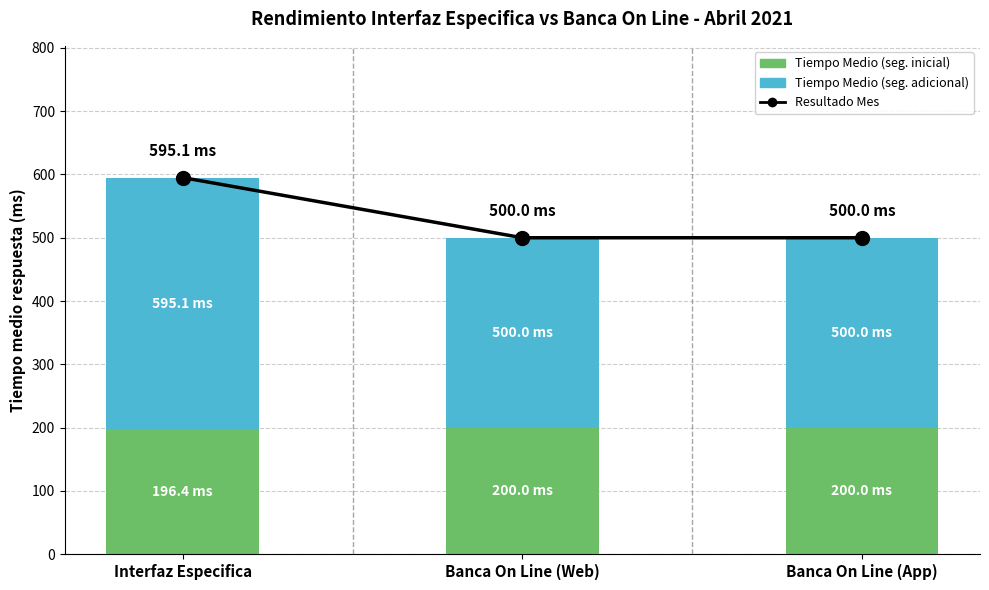

Where is Resultado Mes nearest to the value 547?

Banca On Line (Web)